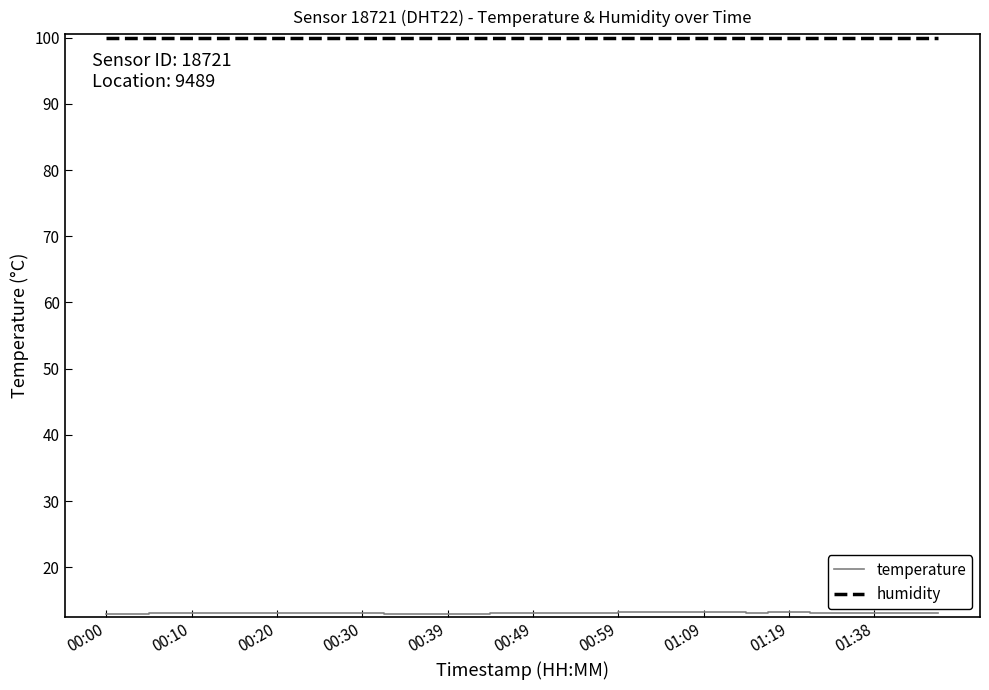

Which series has the largest total across all categories?

humidity